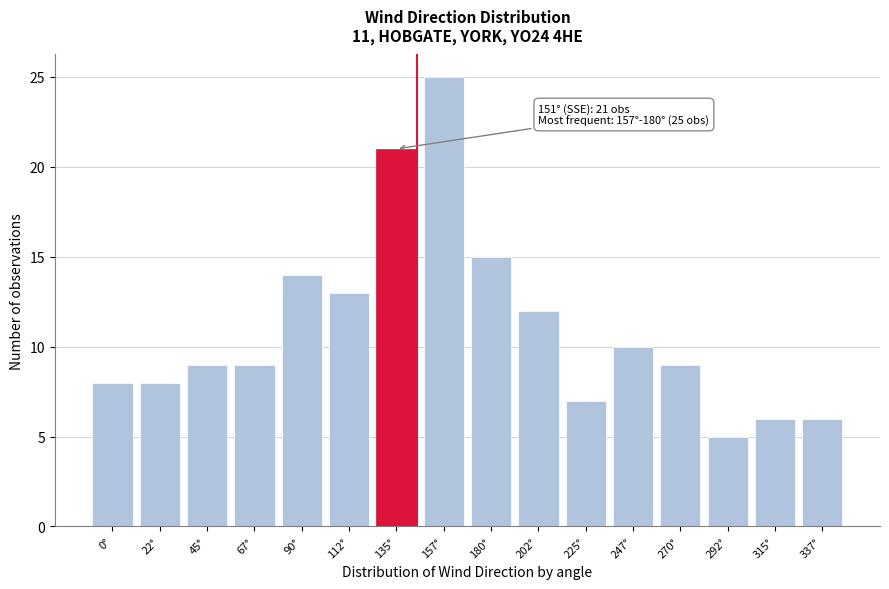

Reading right to left, list all the values displayed in this chart.

337°=6	315°=6	292°=5	270°=9	247°=10	225°=7	202°=12	180°=15	157°=25	135°=21	112°=13	90°=14	67°=9	45°=9	22°=8	0°=8